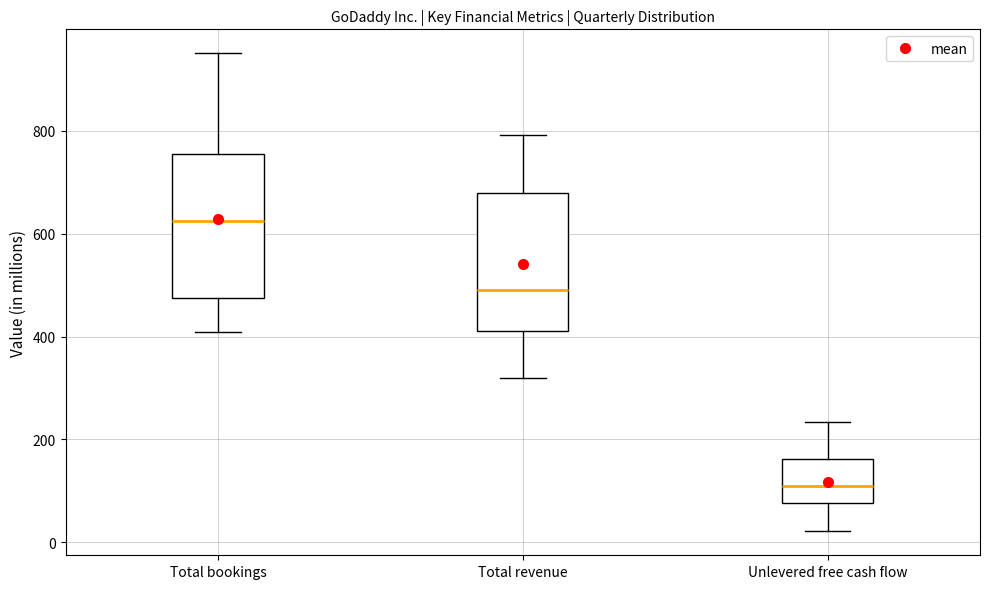

Which box has the lowest median line?

Unlevered free cash flow